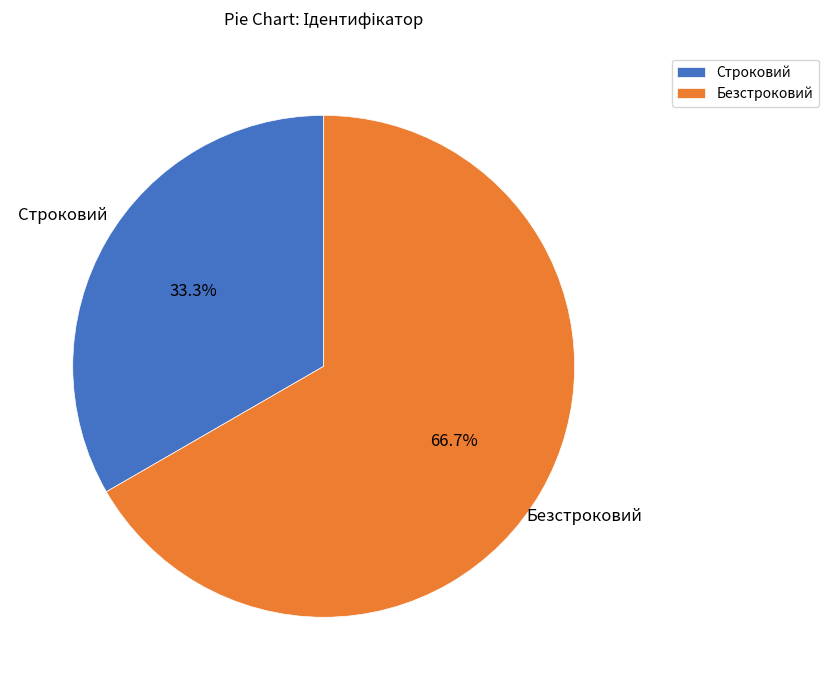

Count the number of slices in the pie.

2